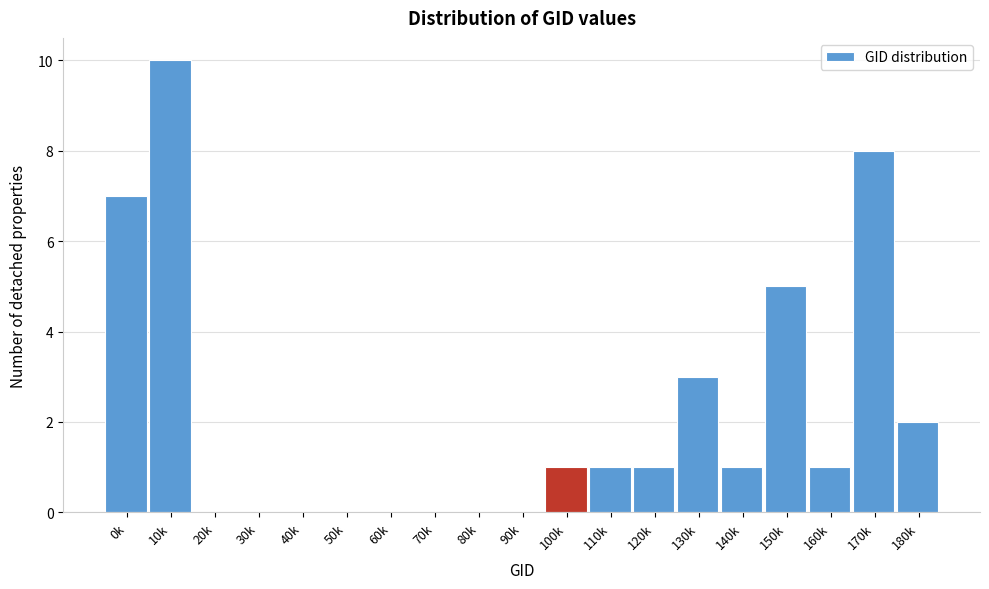

Reading left to right, extract all data points from this chart.

0k=7	10k=10	20k=0	30k=0	40k=0	50k=0	60k=0	70k=0	80k=0	90k=0	100k=1	110k=1	120k=1	130k=3	140k=1	150k=5	160k=1	170k=8	180k=2